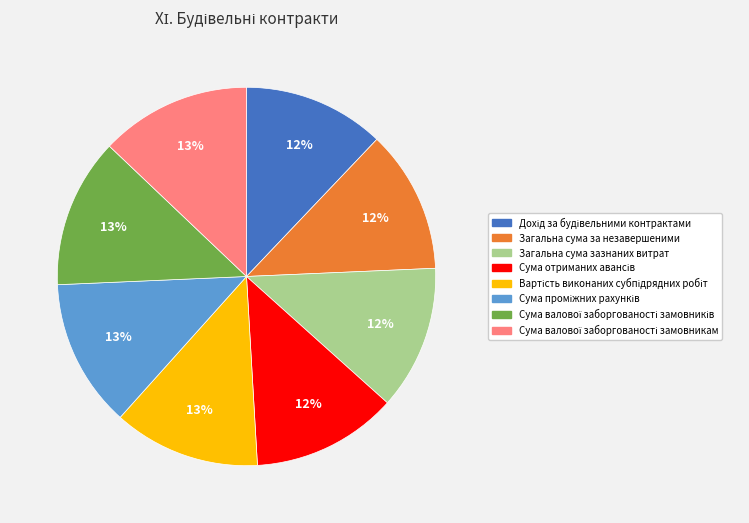

How many slices are in this pie chart?

8